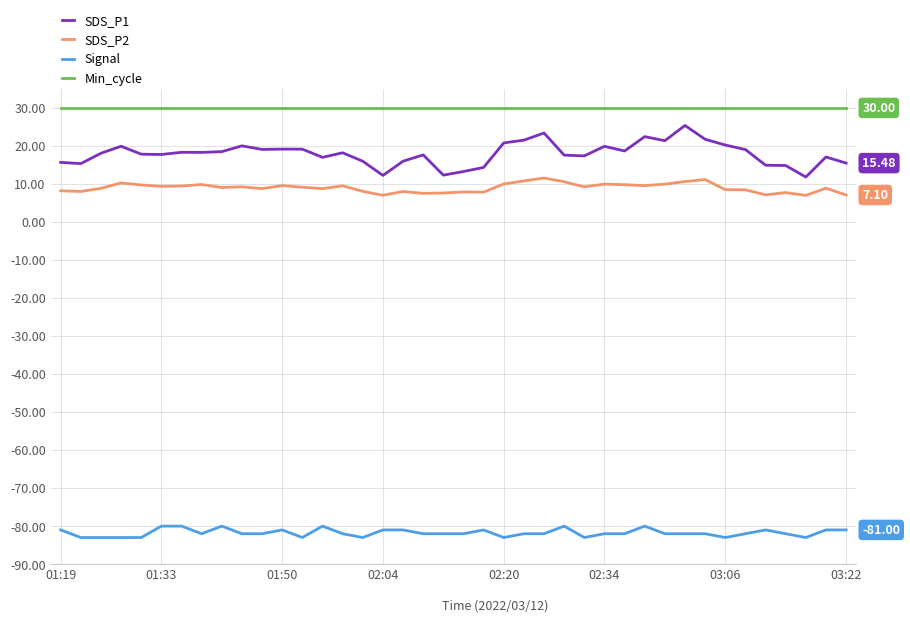

What is the difference between the maximum and minimum values in the SDS_P2 series?

4.6